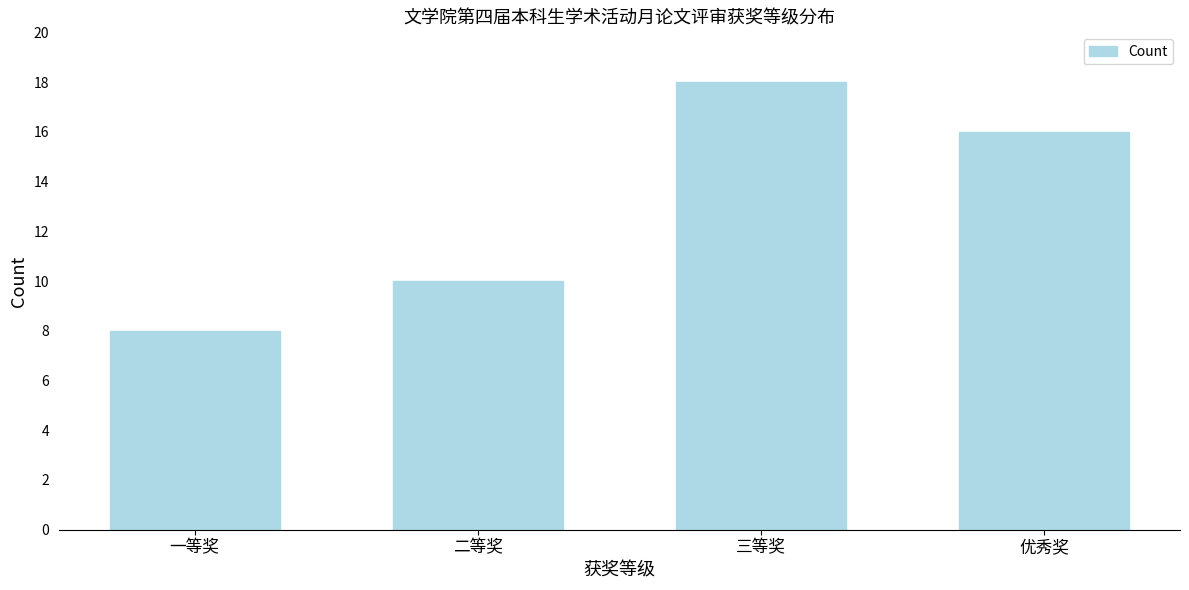

Reading left to right, extract all data points from this chart.

一等奖=8	二等奖=10	三等奖=18	优秀奖=16